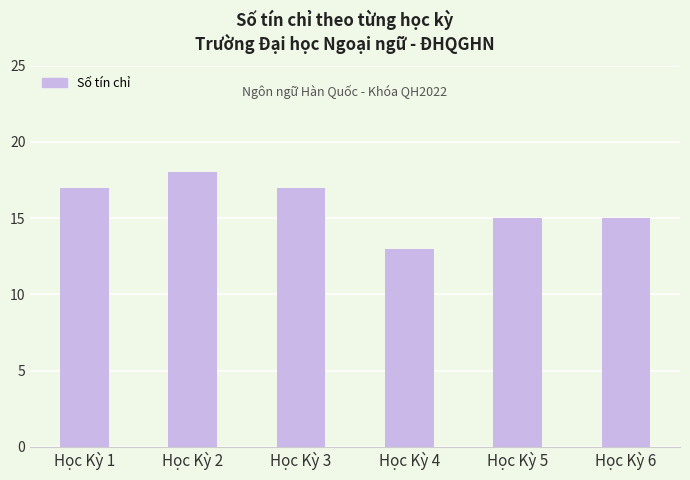

What is the sum of the values at Học Kỳ 3 and Học Kỳ 5?

32